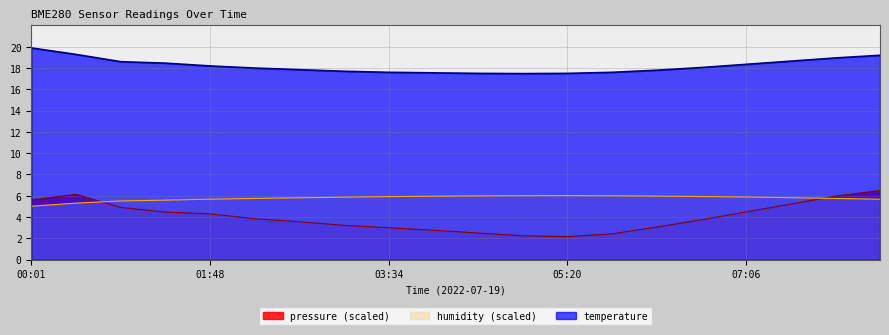

Is the value of temperature at 00:28 greater than the value of pressure at 04:53?

Yes